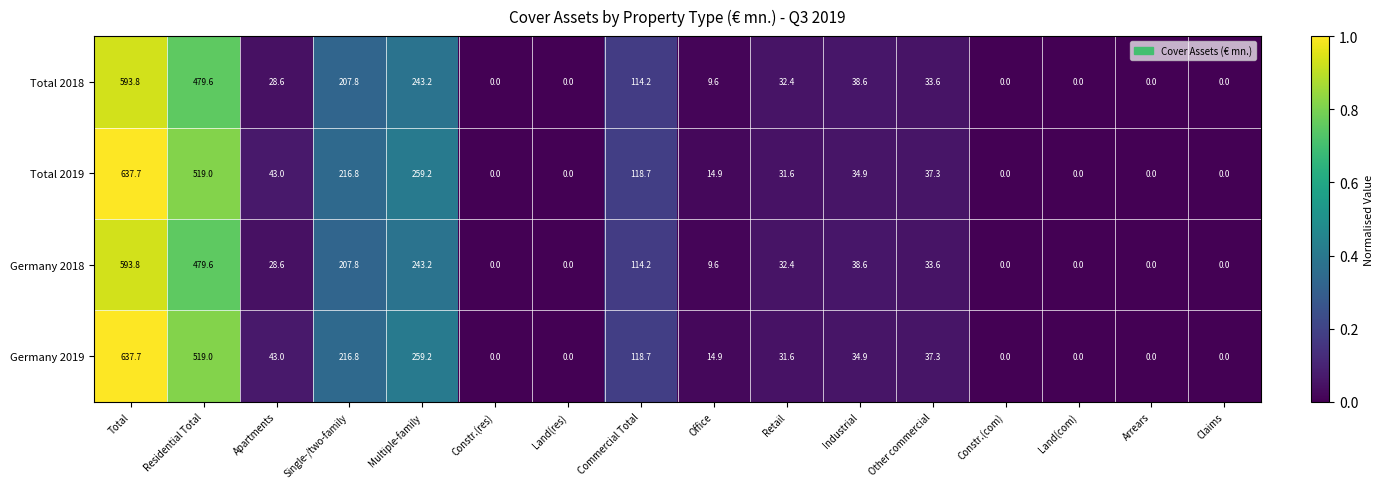

What is the sum of all Total 2018 values?

1781.4